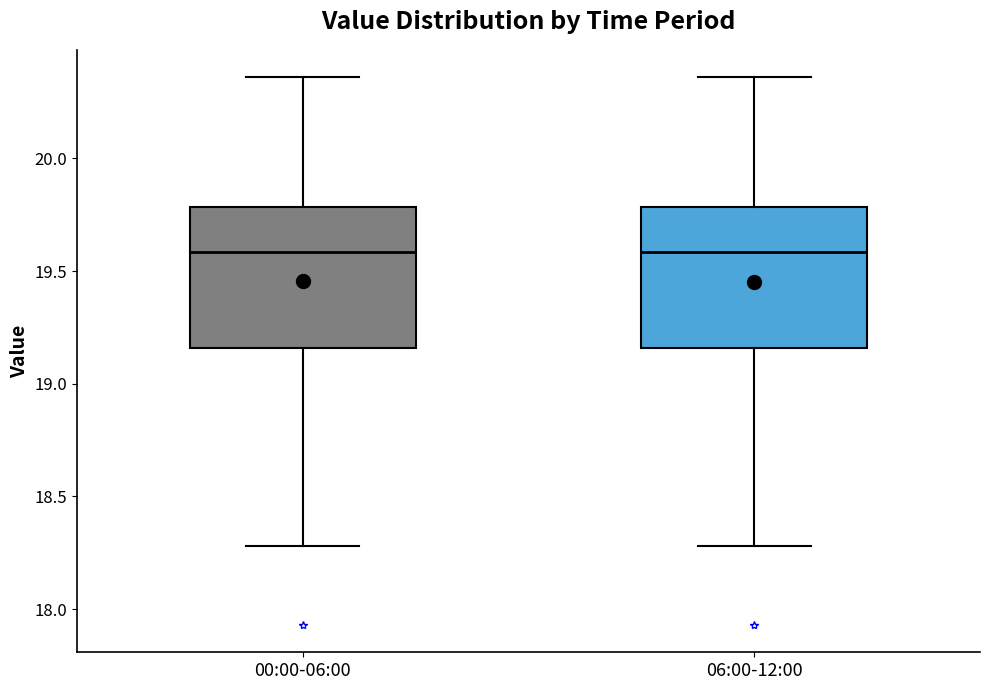

Reading left to right, transcribe this box plot: for each box, give where its median line is, the range the box spans, and where its two whiskers end, as read against the y-axis. The values are not printed on the chart, so give them approximately, as read against the axis.

00:00-06:00: median 19.60, box 19.15 to 19.80, whiskers 18.30 to 20.35
06:00-12:00: median 19.60, box 19.15 to 19.80, whiskers 18.30 to 20.35